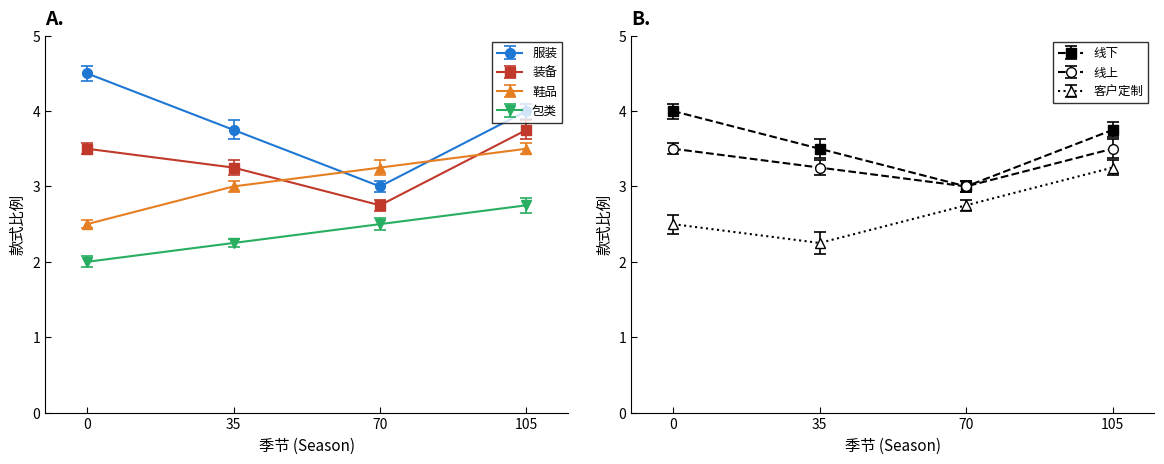

True or false: 鞋品 has more than 1 points higher than both neighbors.

False